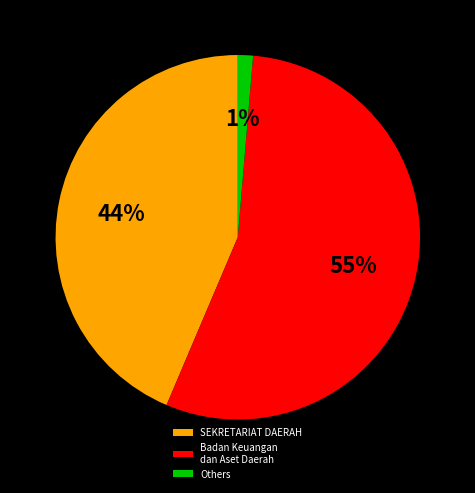

To the nearest percent, what is the average slice percentage?

33%